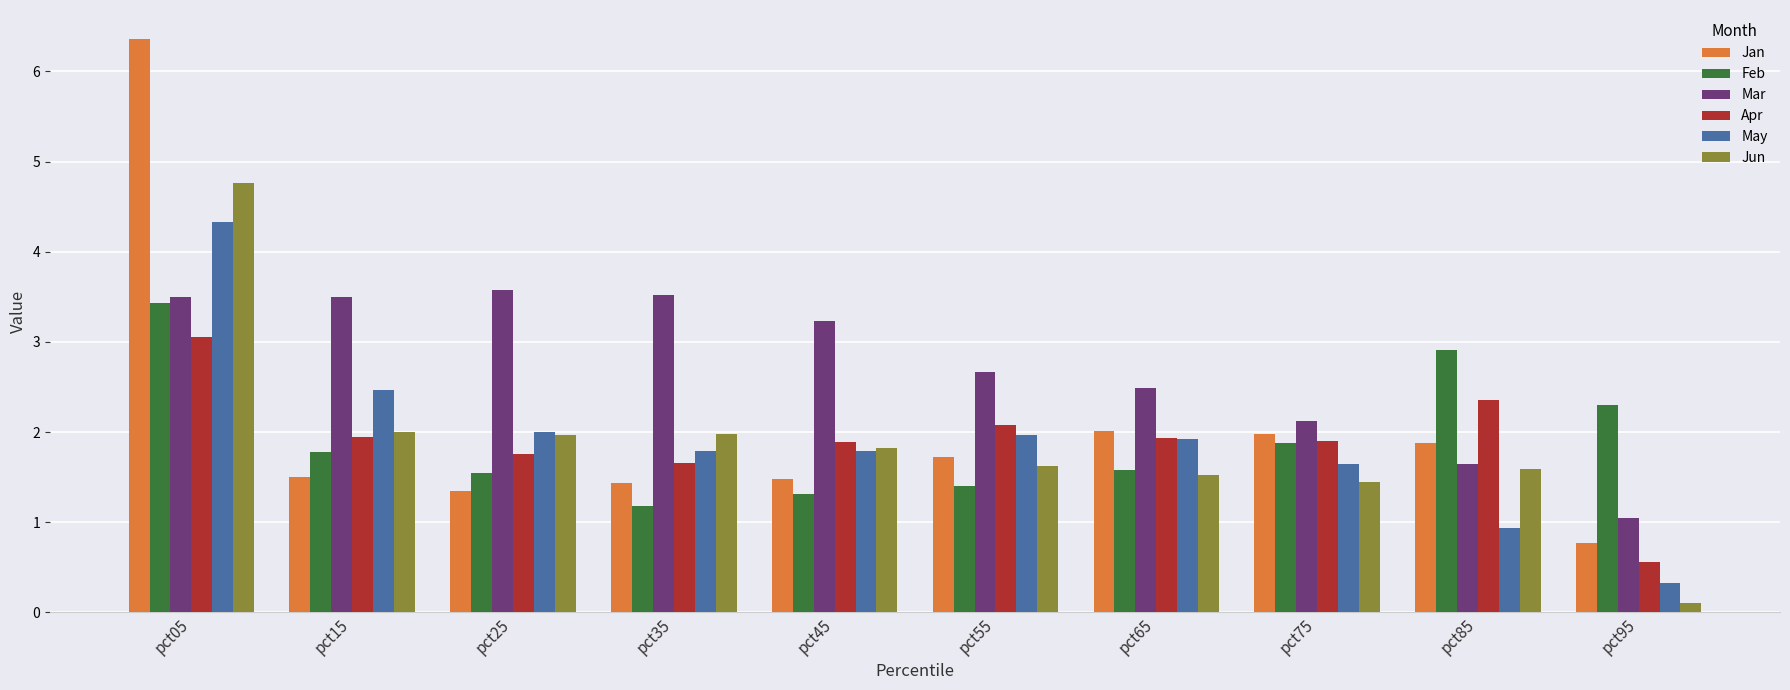

Which series has the largest total across all categories?

Mar